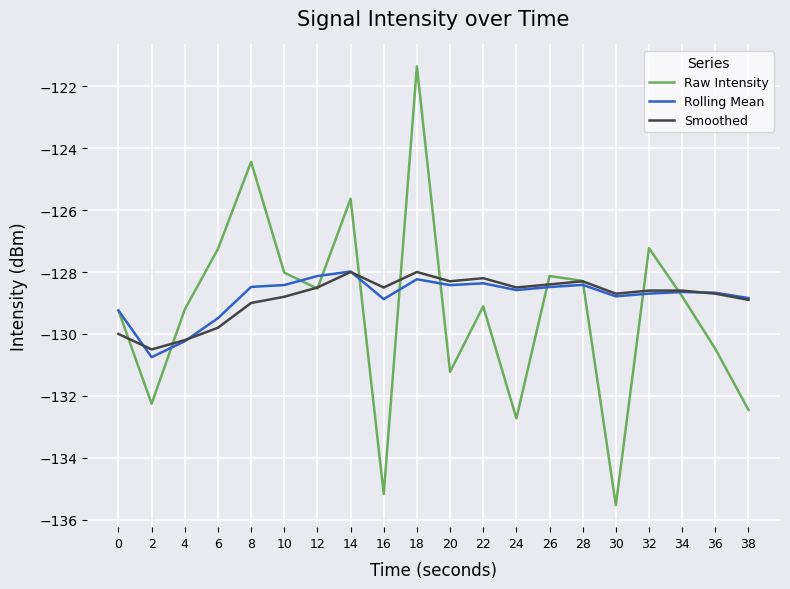

What is the approximate value of Raw Intensity at 30?

-135.5